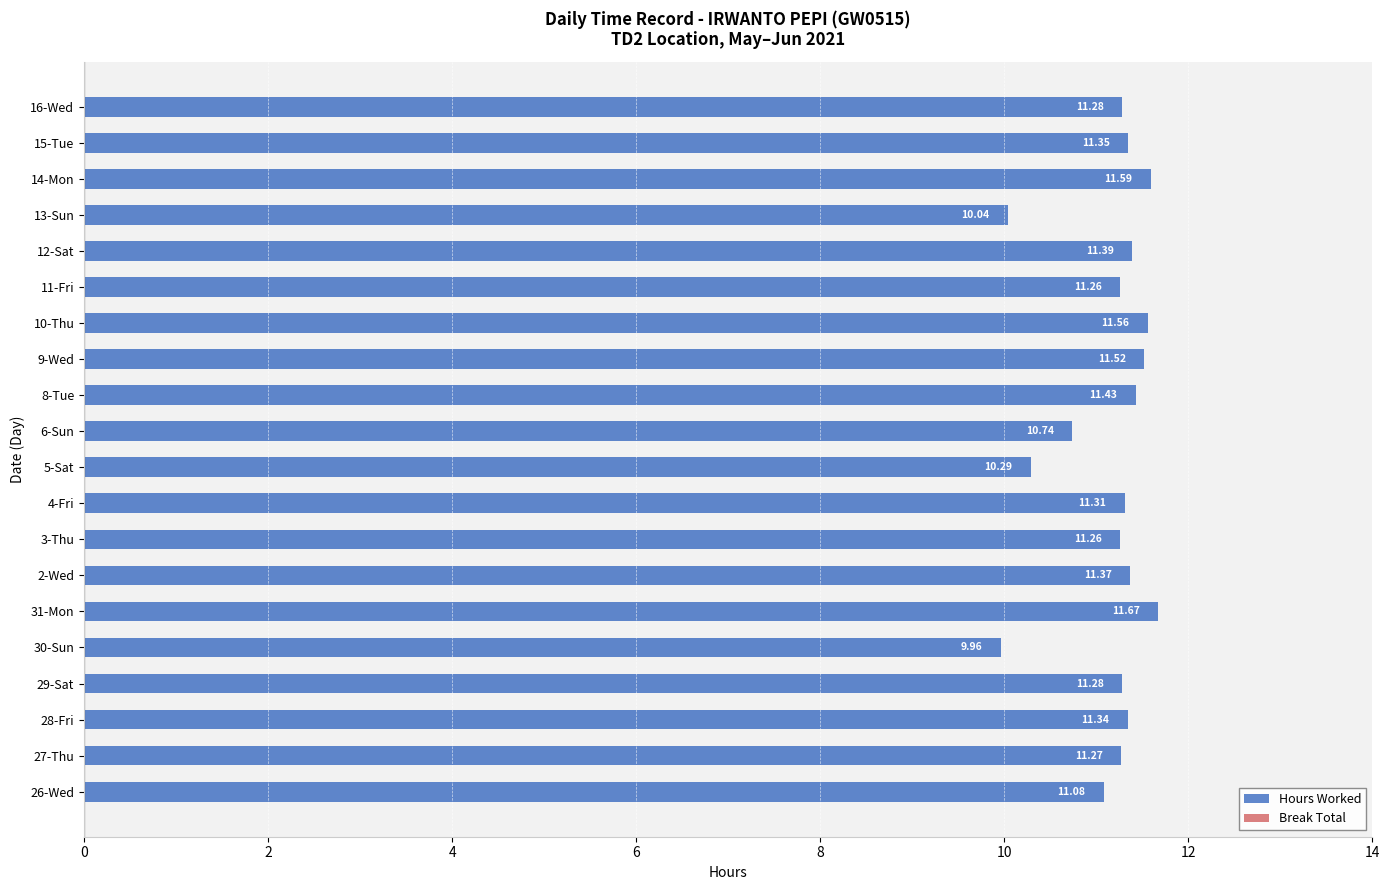

What is the average value?

11.1